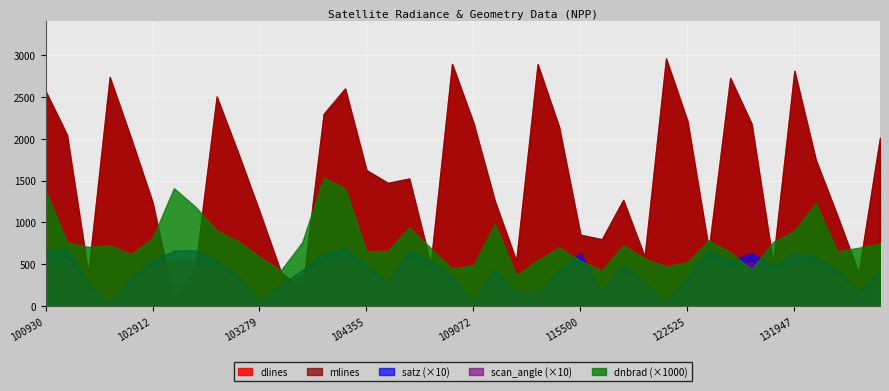

The scan_angle series shows 50.0 at 132669. True or false?

False